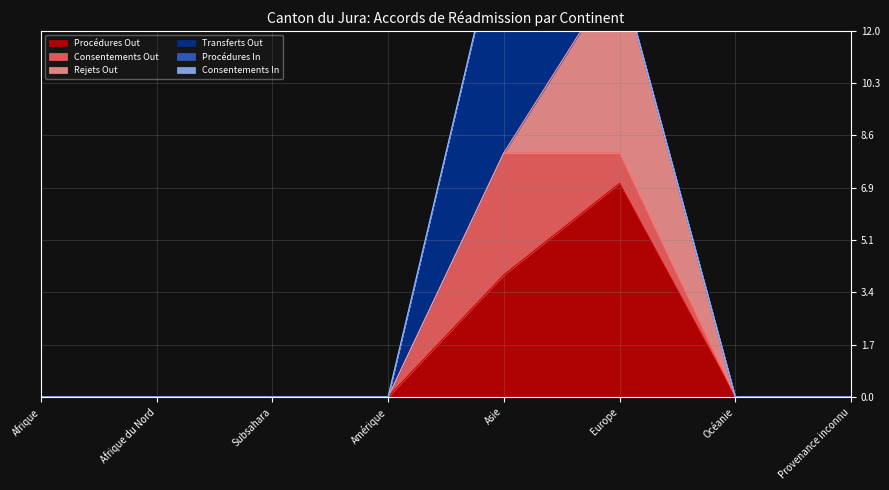

What position from the left is Asie?

5